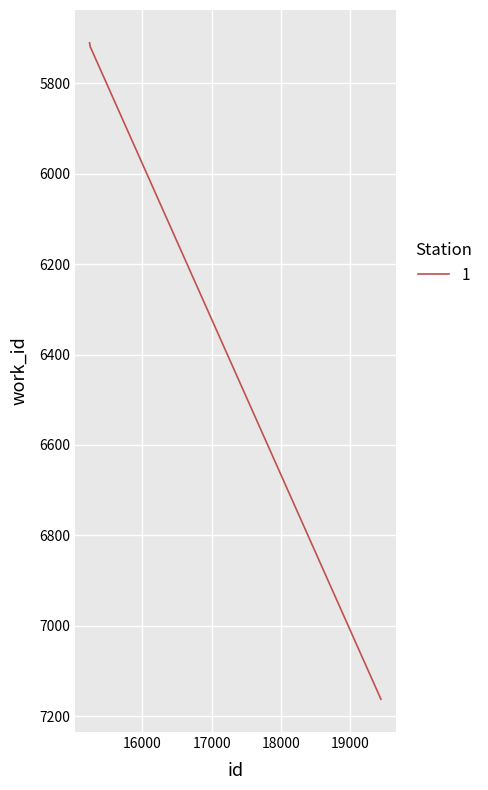

What is the maximum value shown in the chart?

7162